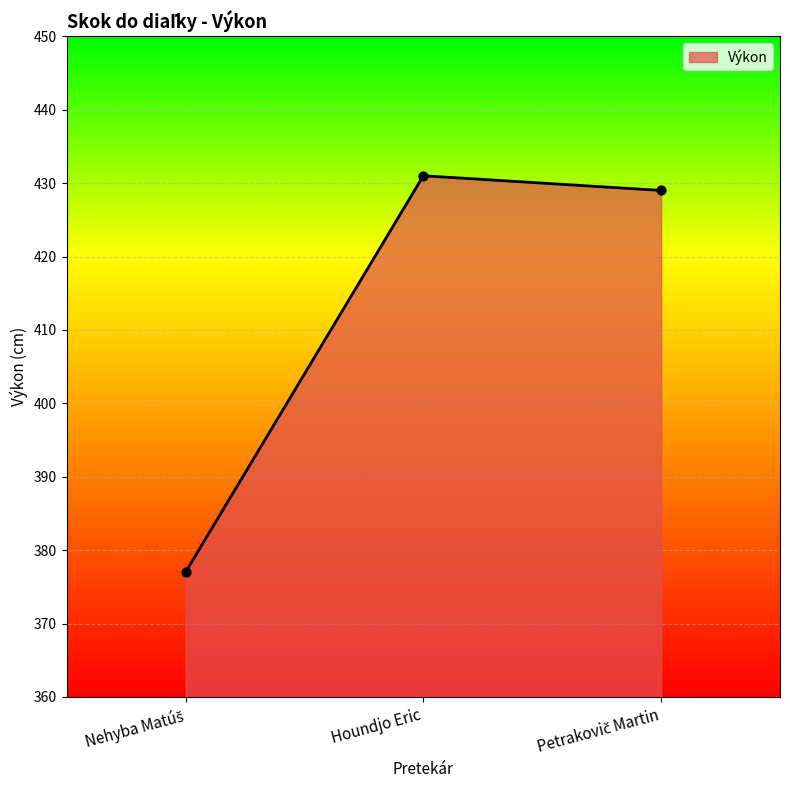

What is the maximum value shown in the chart?

431